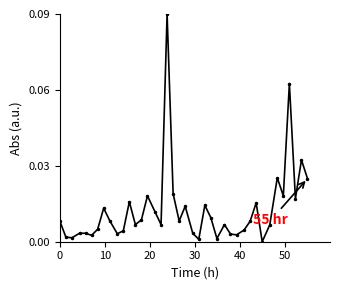

True or false: there are more than 1 points higher than both neighbors.

True